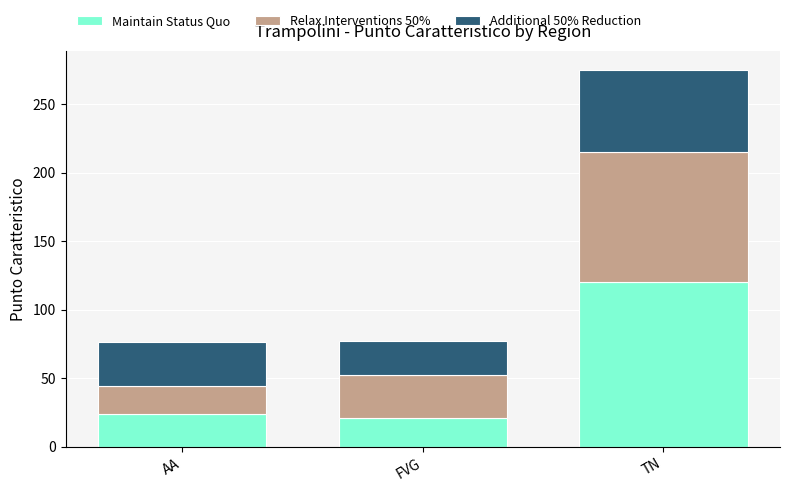

What is the sum of the Maintain Status Quo values at TN and AA?

144